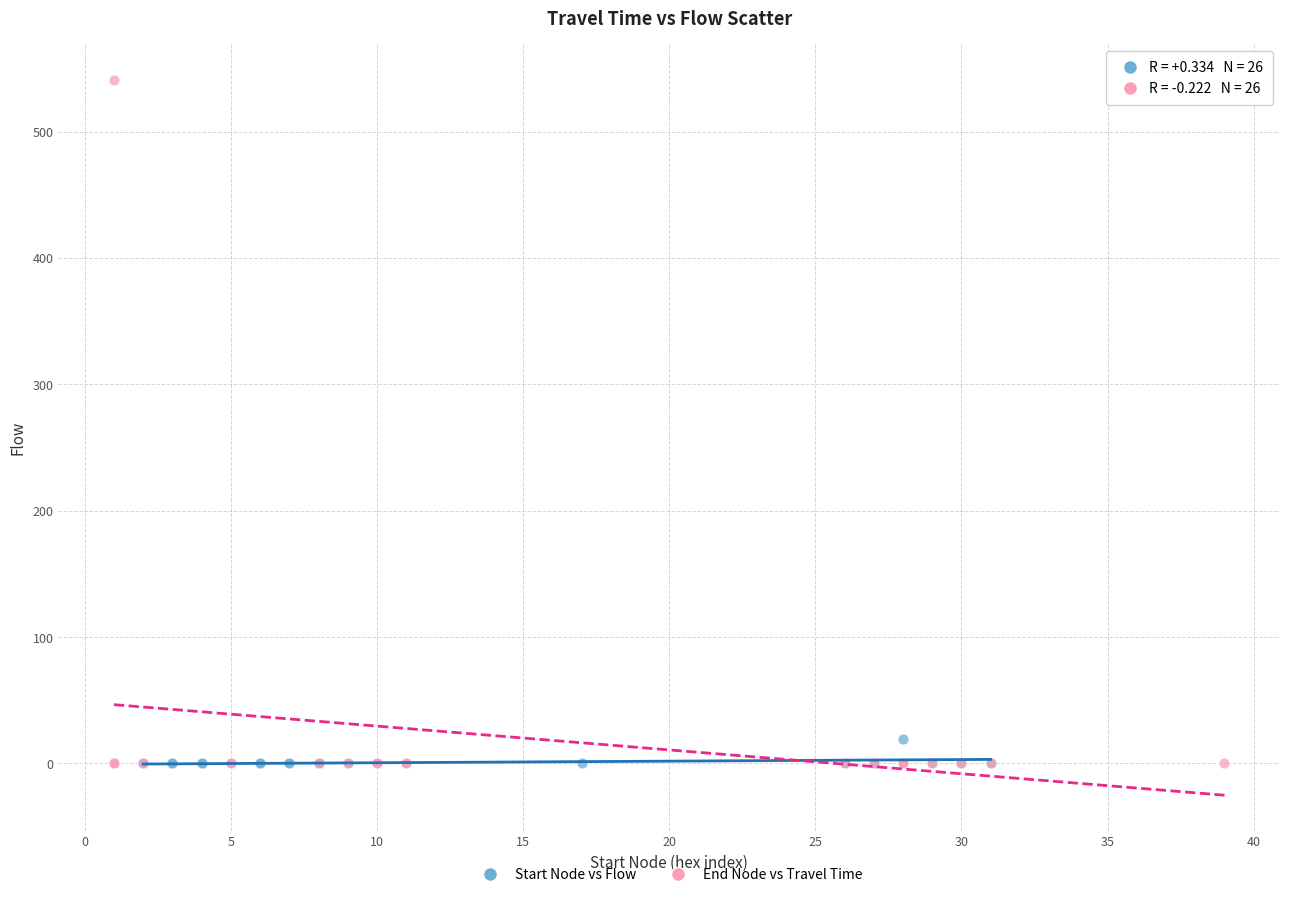

Which series has the widest spread of Y values?

End Node vs Travel Time